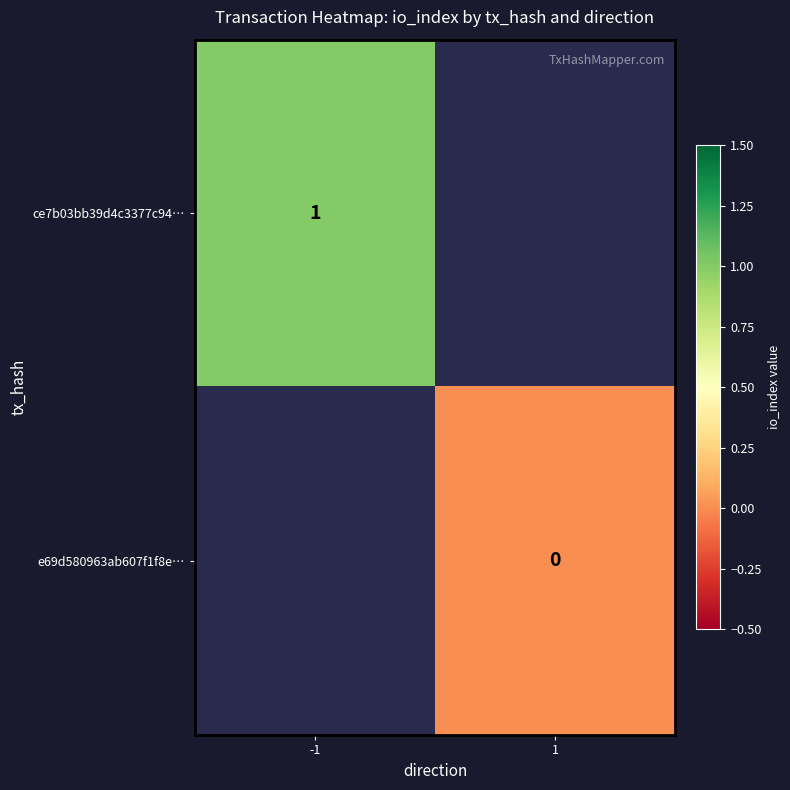

Is it true that ce7b03bb39d4c3377c94… equals 0 at -1?

False